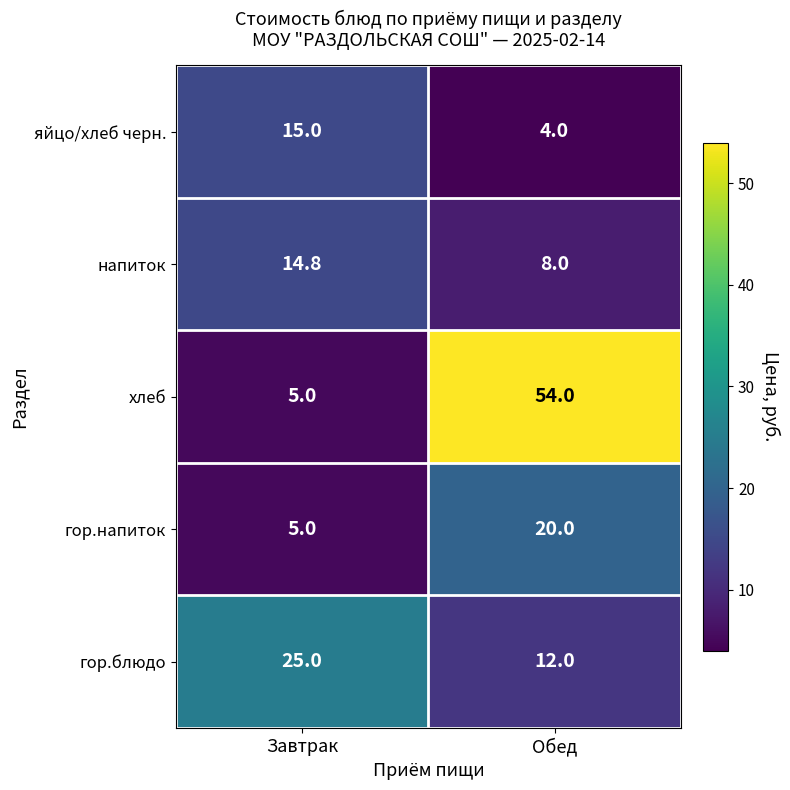

What is the difference between the гор.блюдо values at Обед and Завтрак?

13.0